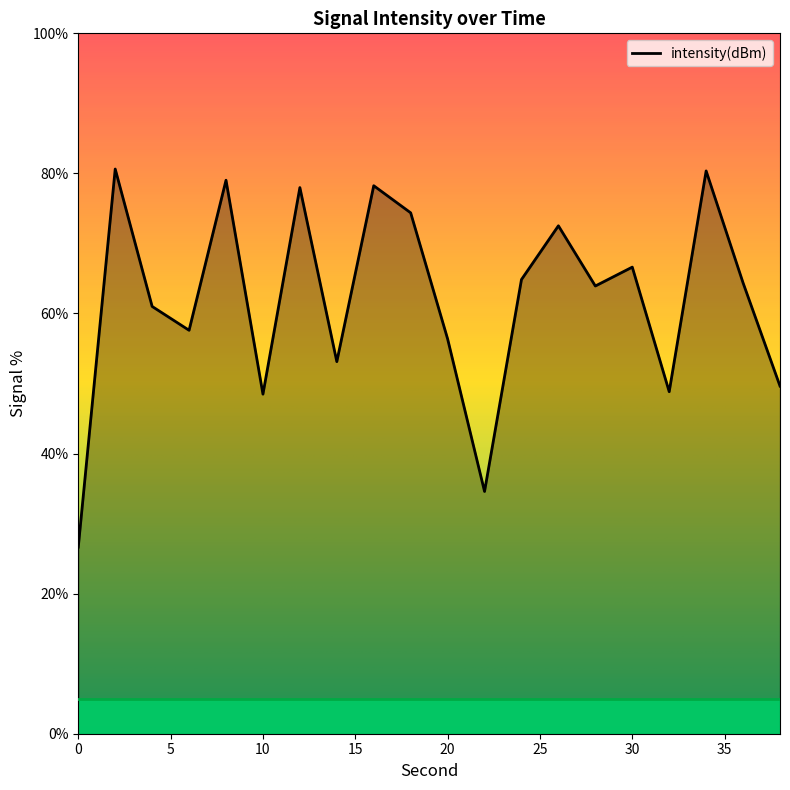

What is the difference between the maximum and minimum values?

54.0